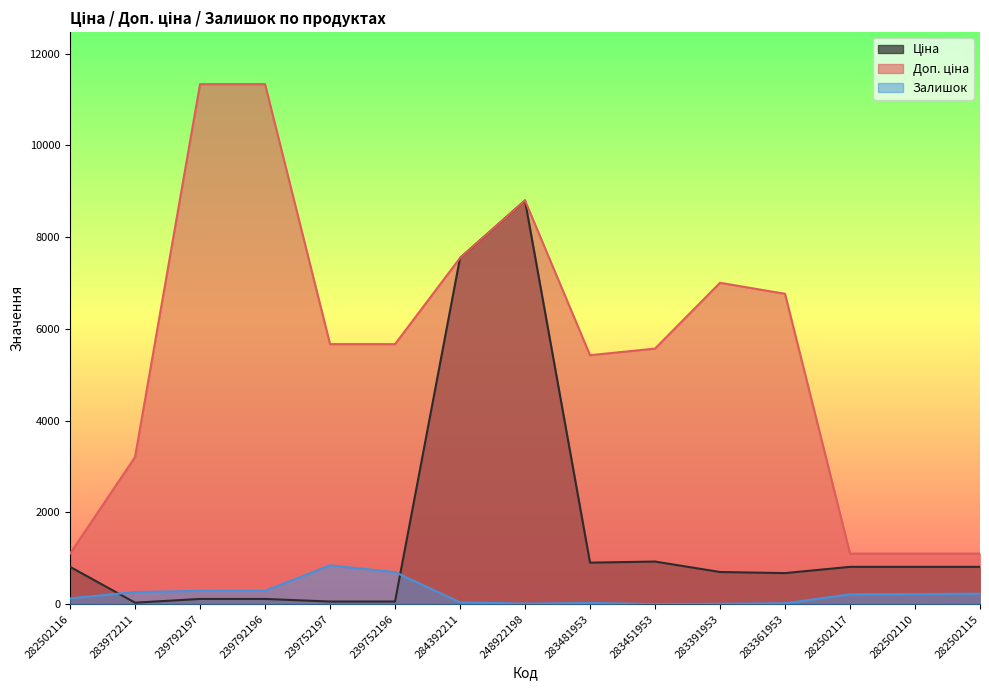

How many data points does each series have?

15